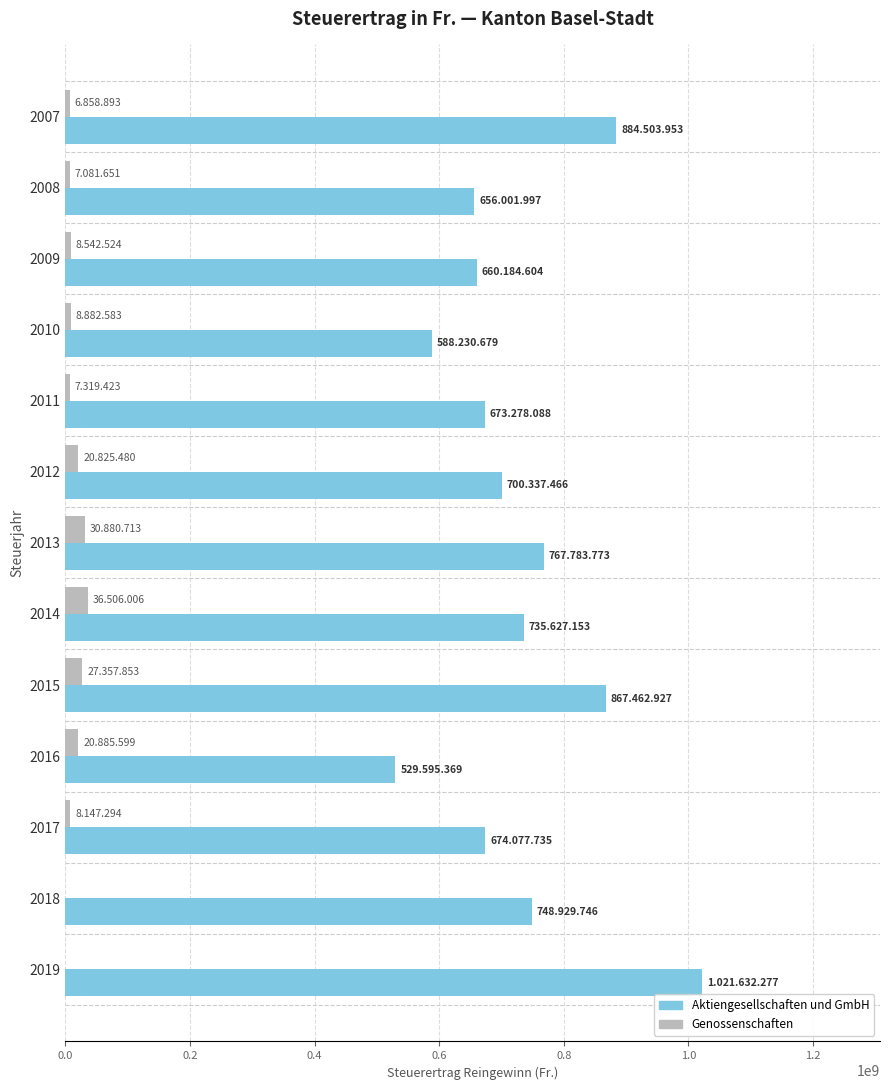

Which series changed the most between 2007 and 2019?

Aktiengesellschaften und GmbH